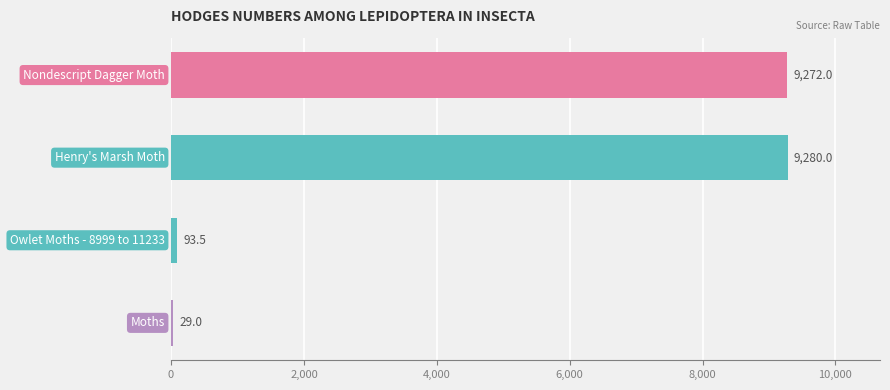

What is the maximum value shown in the chart?

9280.0